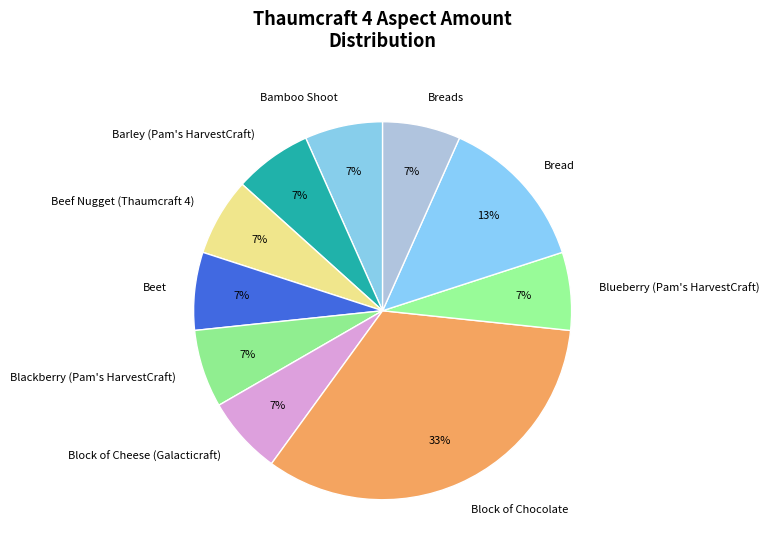

How many slices are in this pie chart?

10